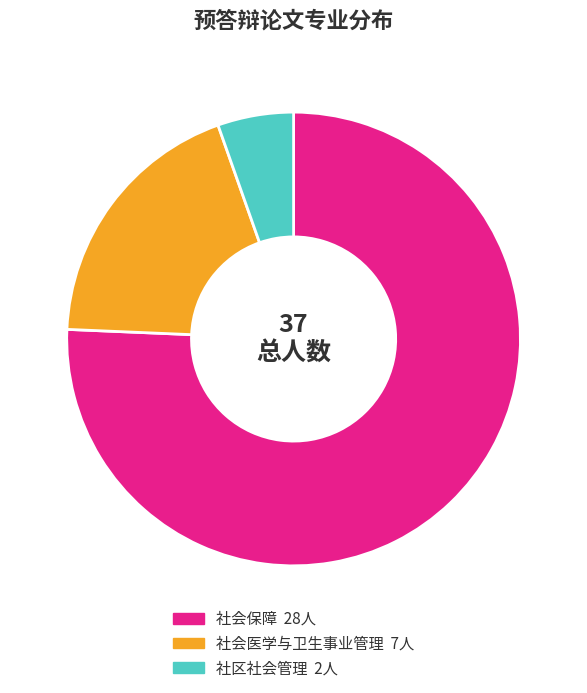

Is it true that 社会医学与卫生事业管理 is 25% of the pie?

False